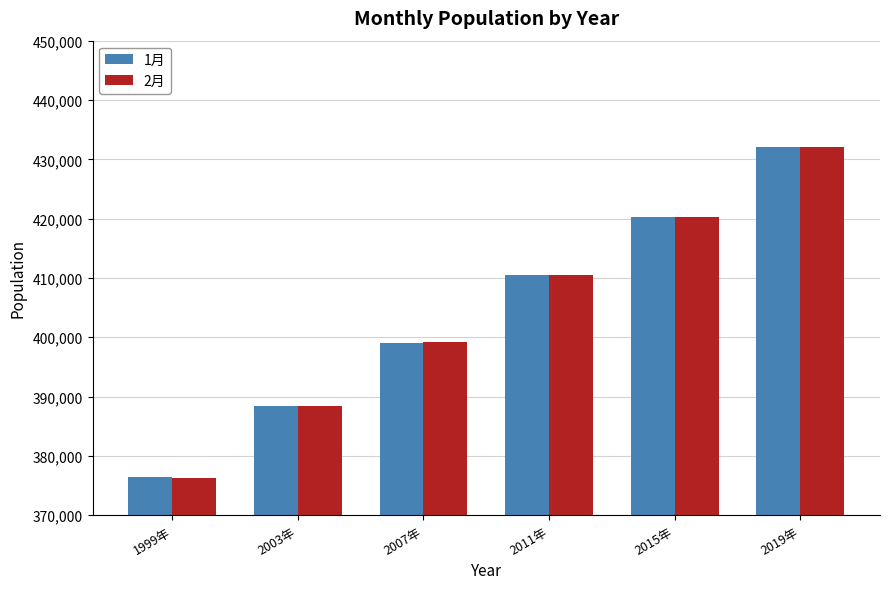

The value of 2月 at 2007年 is 399182. True or false?

True